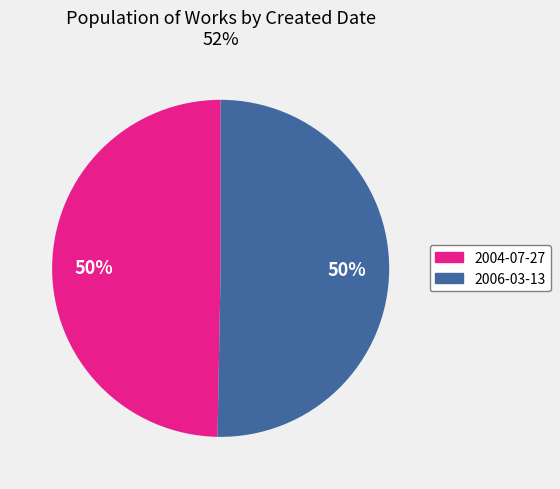

What is the ratio of the value at 2006-03-13 to the value at 2004-07-27?

1.0